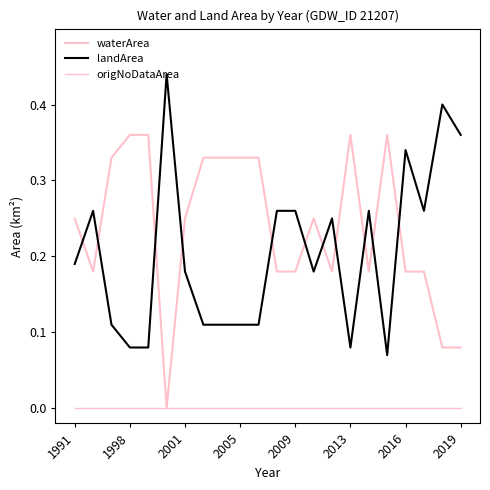

In landArea, how many points are lower than both neighbors (excluding endpoints)?

4